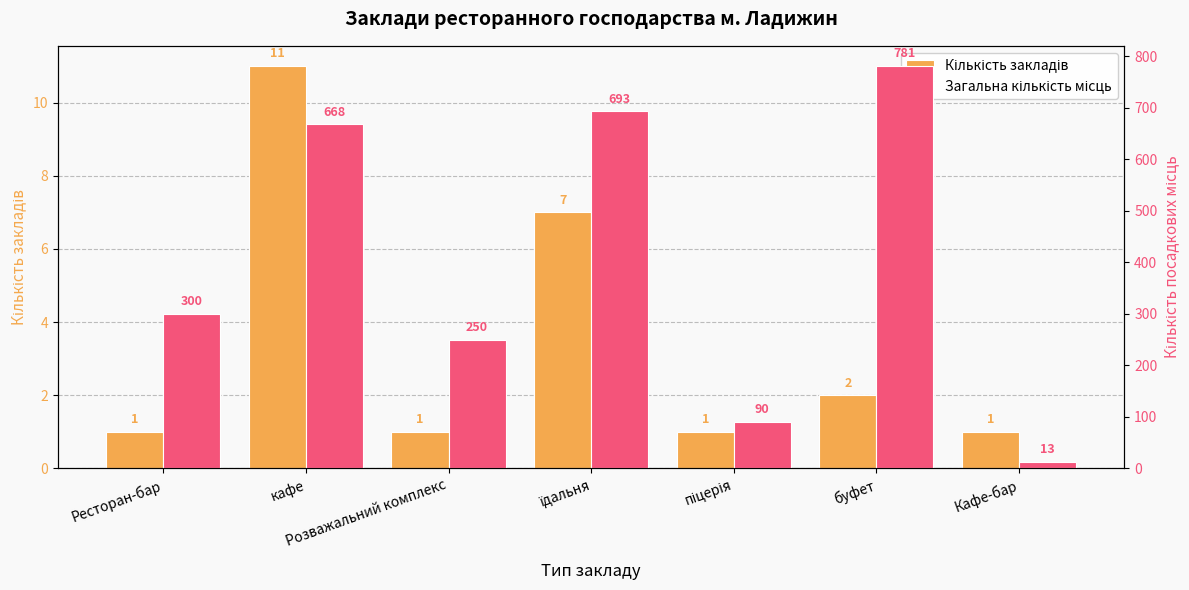

What is the difference between the Загальна кількість місць values at піцерія and Кафе-бар?

77